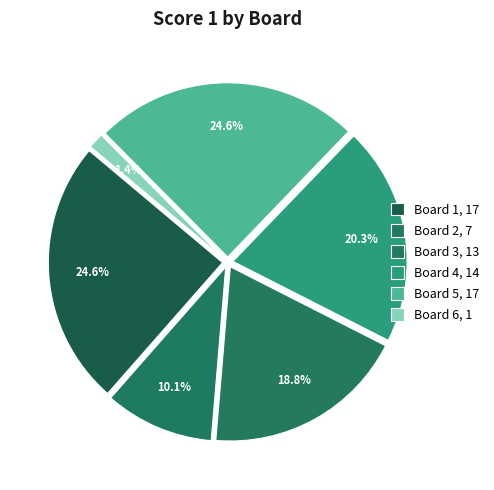

To the nearest percent, what portion does Board 4 represent?

20%